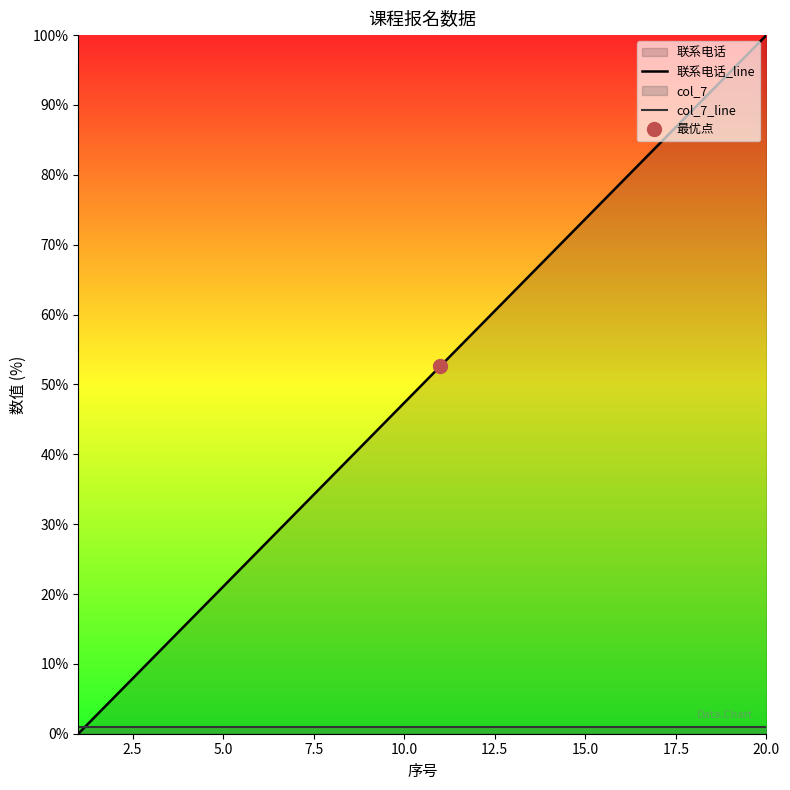

What is the sum of the 联系电话_line values at 17 and 0.0?

89.5